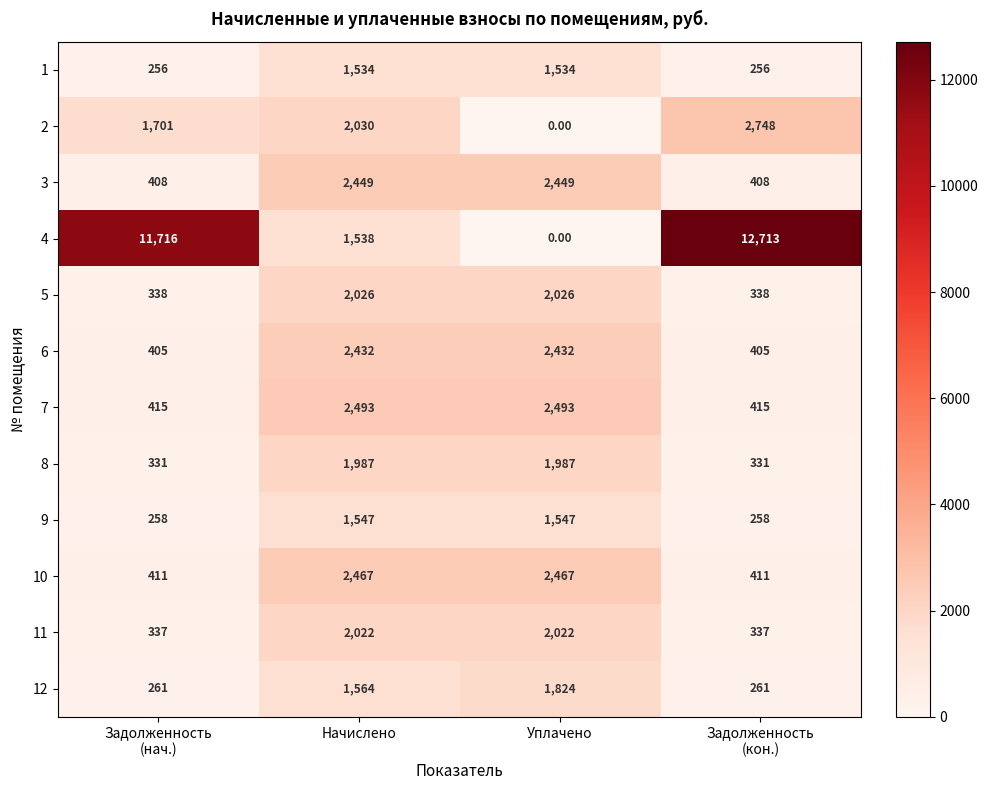

What is the total value across all series at Начислено?

24089